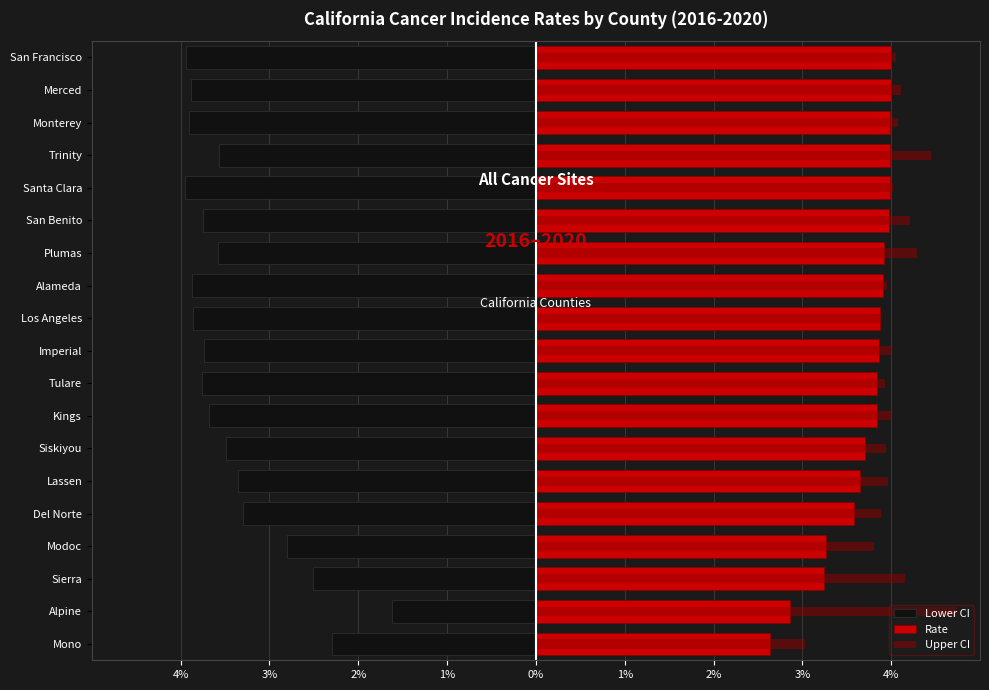

Reading left to right, list all the values displayed in this chart.

Lower CI: -2.3	-1.6	-2.5	-2.8	-3.3	-3.4	-3.5	-3.7	-3.8	-3.7	-3.9	-3.9	-3.6	-3.8	-3.9	-3.6	-3.9	-3.9	-3.9
Rate: 2.6	2.9	3.2	3.3	3.6	3.6	3.7	3.8	3.8	3.9	3.9	3.9	3.9	4.0	4.0	4.0	4.0	4.0	4.0
Upper CI: 3.0	4.7	4.2	3.8	3.9	4.0	3.9	4.0	3.9	4.0	3.9	4.0	4.3	4.2	4.0	4.4	4.1	4.1	4.1